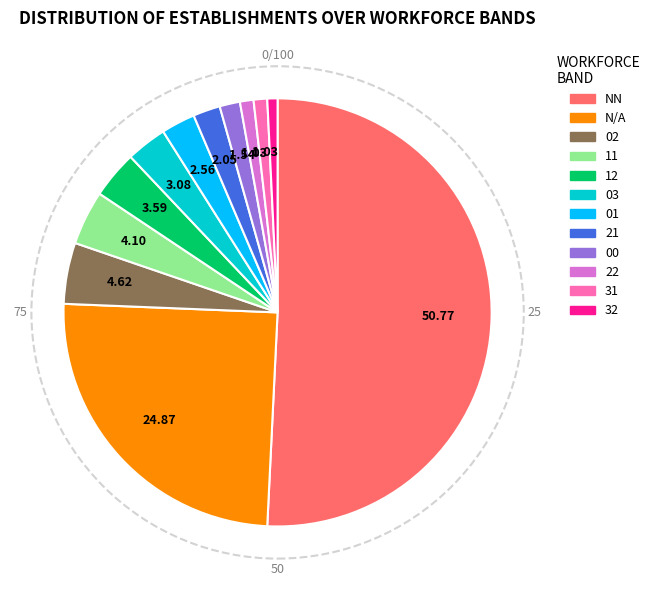

What is the largest slice in the pie chart?

NN